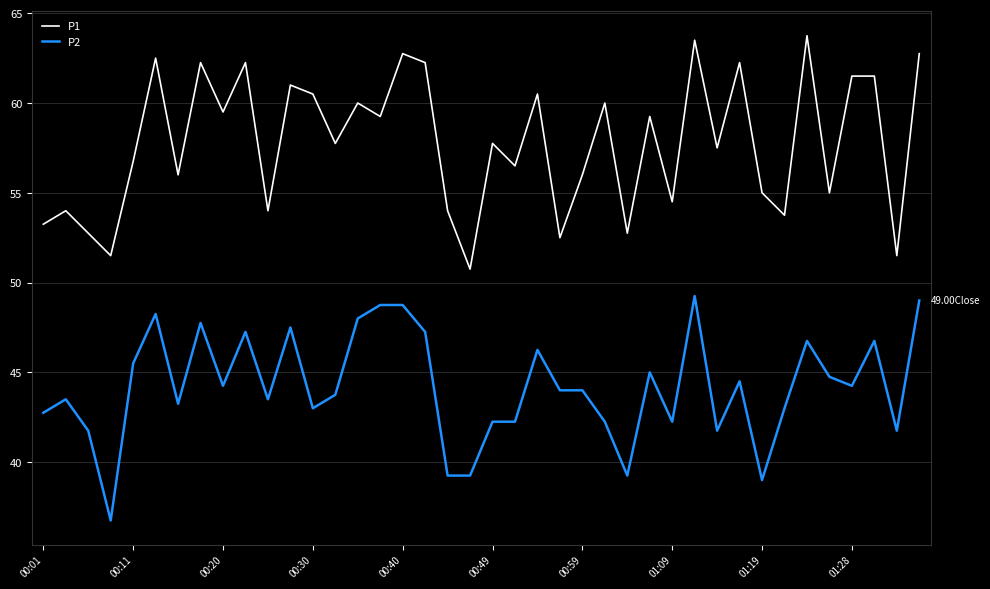

True or false: P1 and P2 intersect in this chart.

False